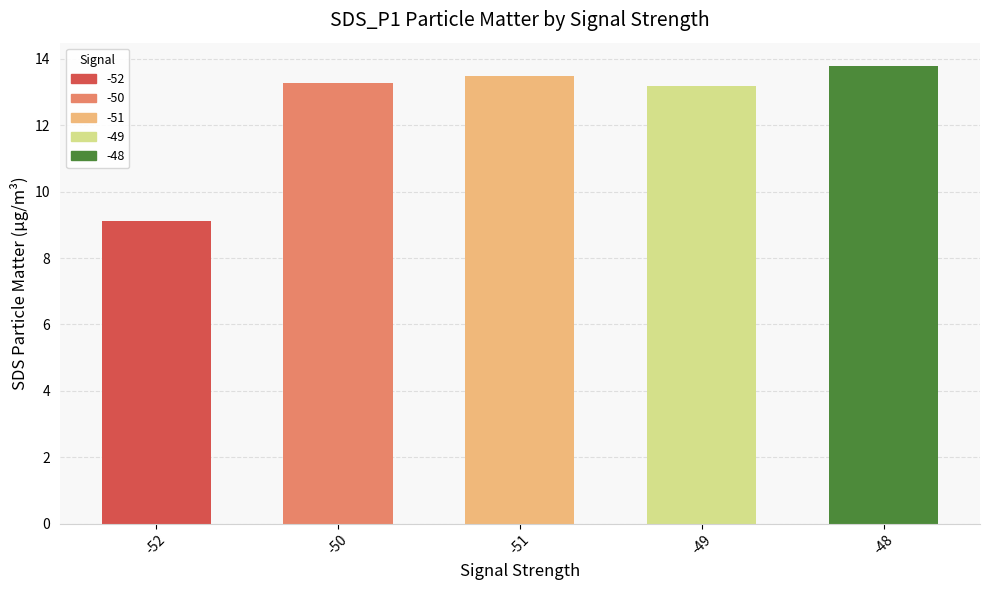

What is the difference between the maximum and second lowest values?

0.6